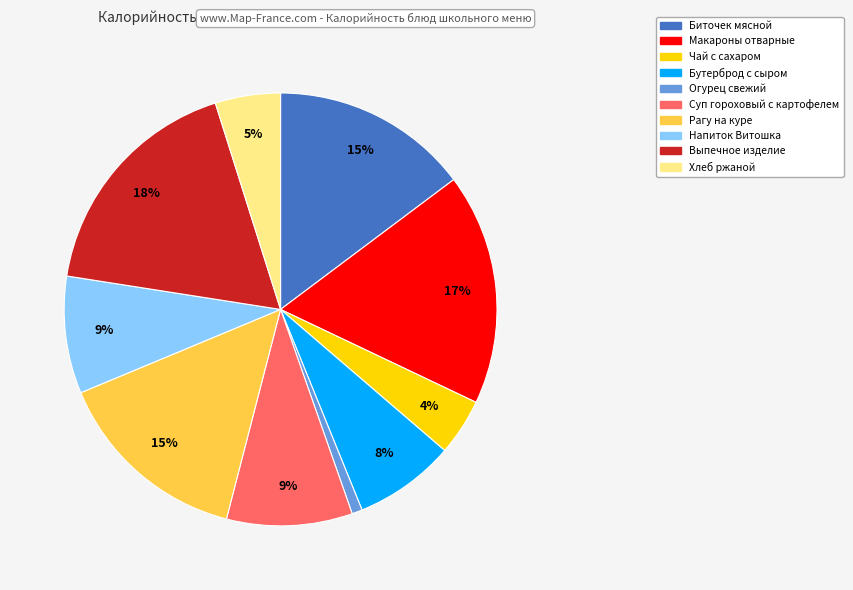

To the nearest percent, what is the combined percentage of Биточек мясной and Чай с сахаром?

19%